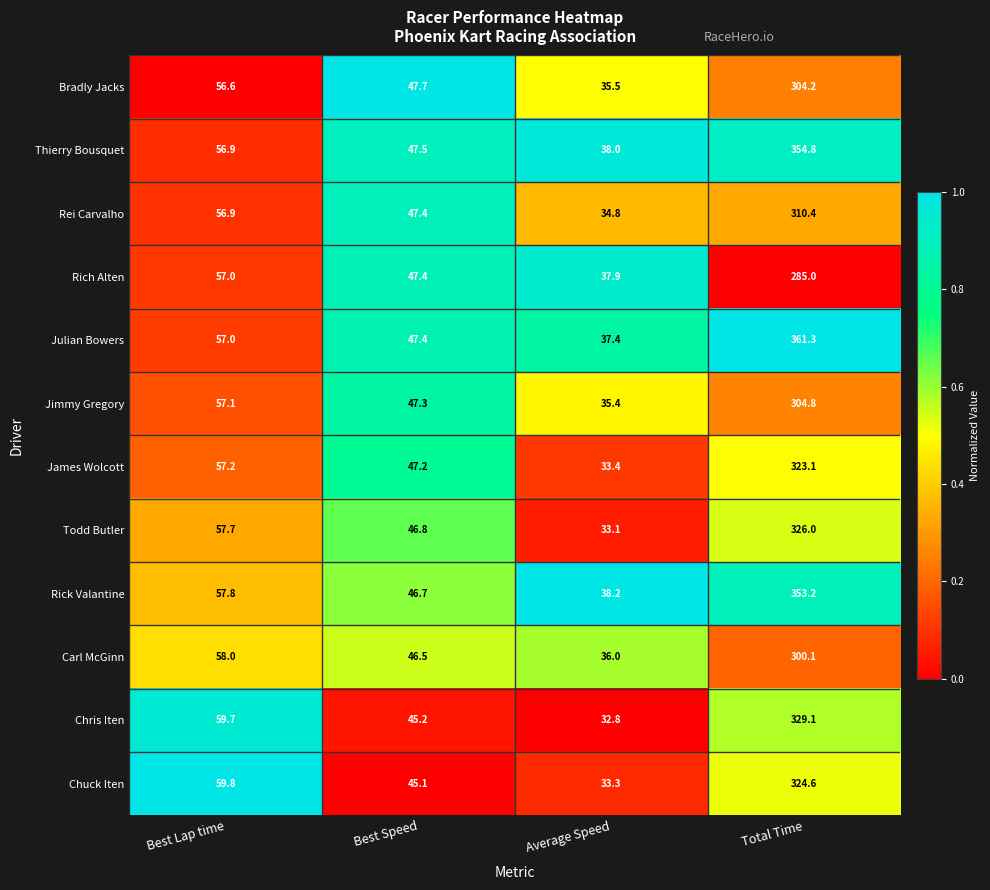

At Average Speed, list the series in order from largest to smallest.

Rick Valantine, Thierry Bousquet, Rich Alten, Julian Bowers, Carl McGinn, Bradly Jacks, Jimmy Gregory, Rei Carvalho, James Wolcott, Chuck Iten, Todd Butler, Chris Iten